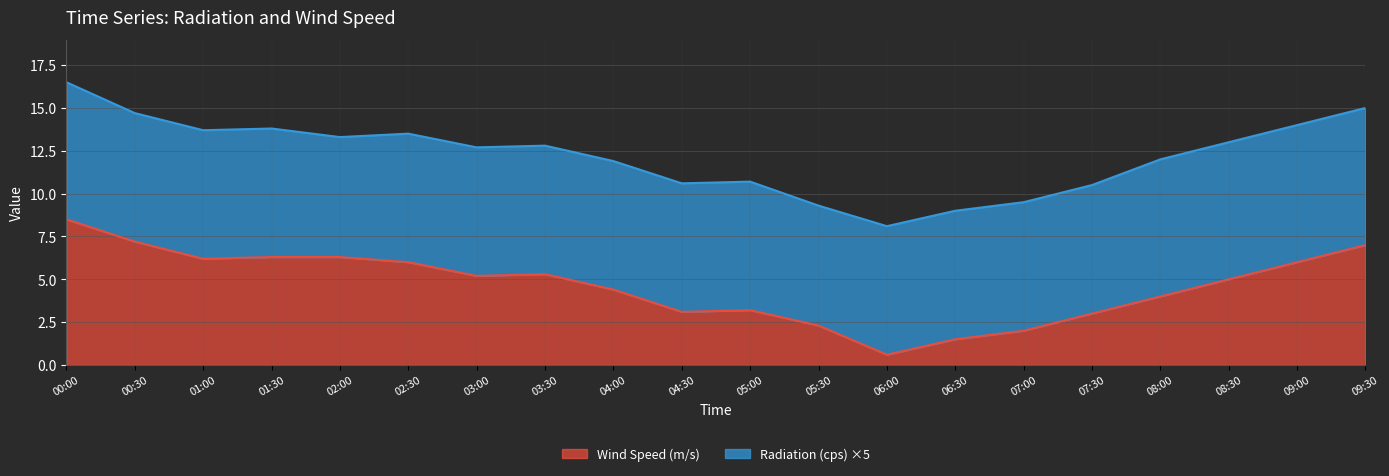

What is the smallest value displayed?

0.6